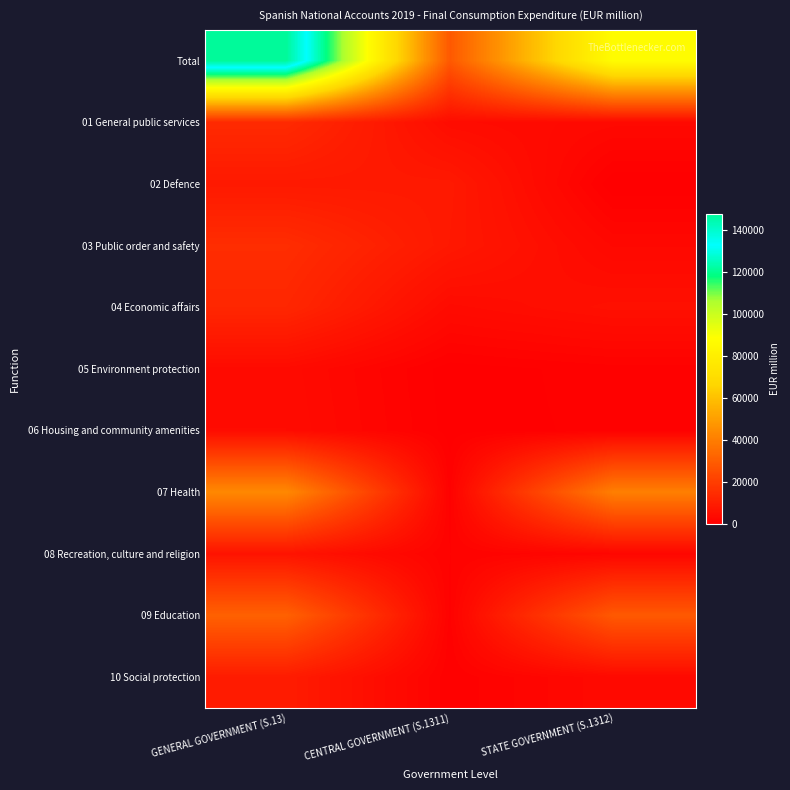

Between GENERAL GOVERNMENT (S.13) and STATE GOVERNMENT (S.1312), which series saw the biggest shift?

Total